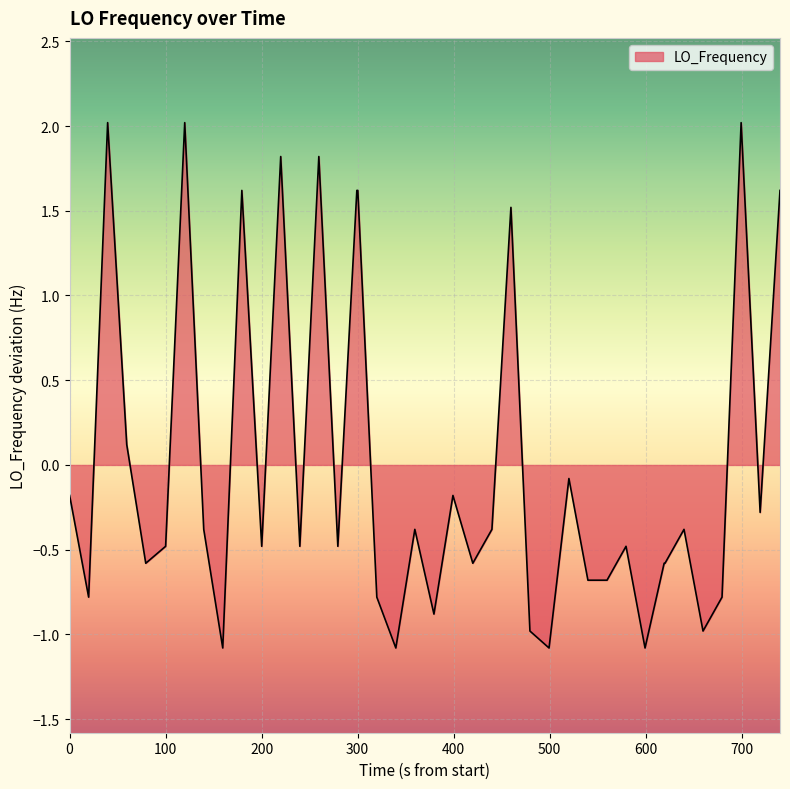

What is the difference between the maximum and minimum values?

3.1